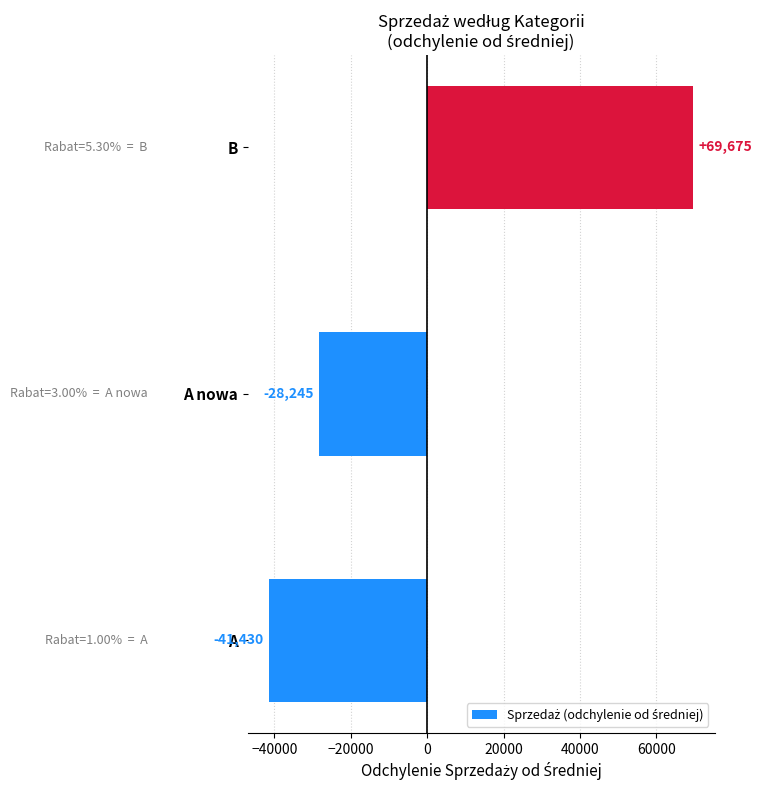

True or false: the data shows 92088.5 at B.

False